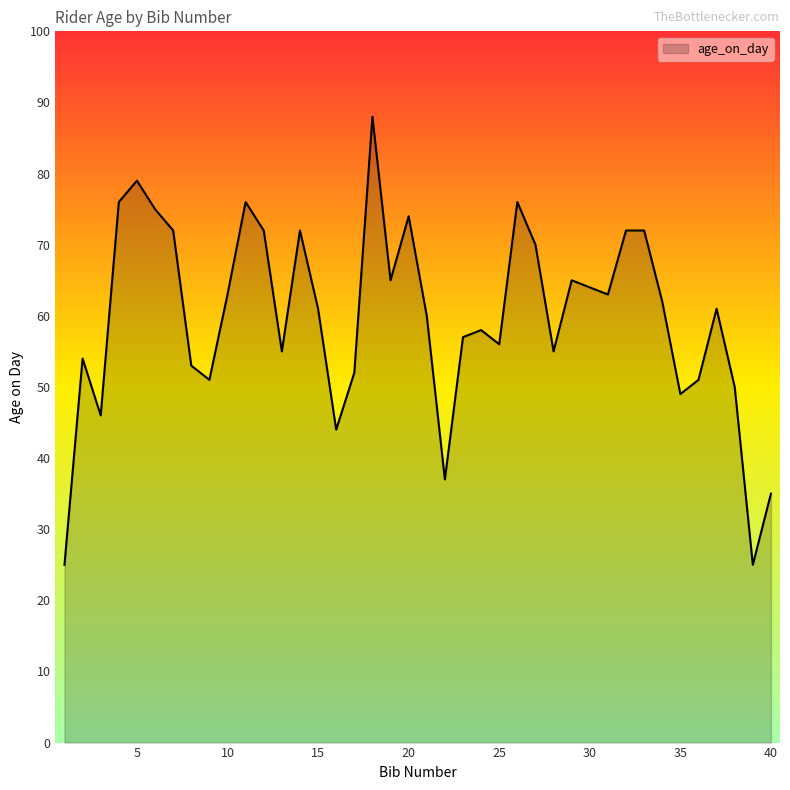

What is the difference between the maximum and minimum values?

63